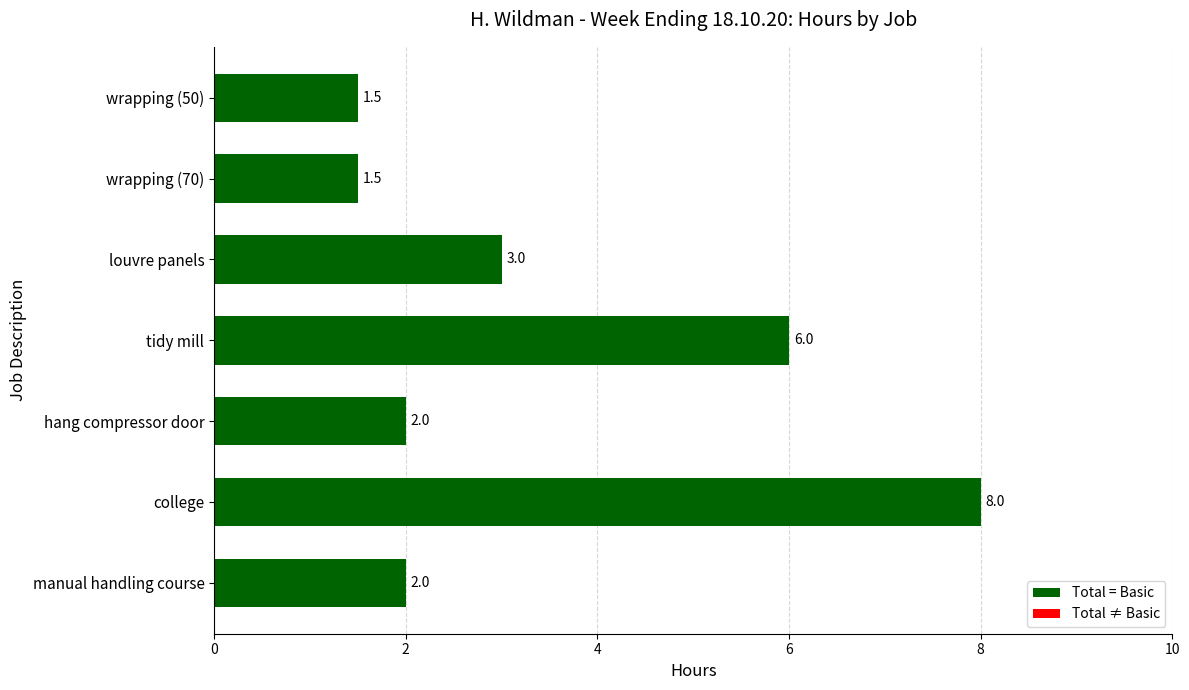

What is the minimum value shown in the chart?

1.5